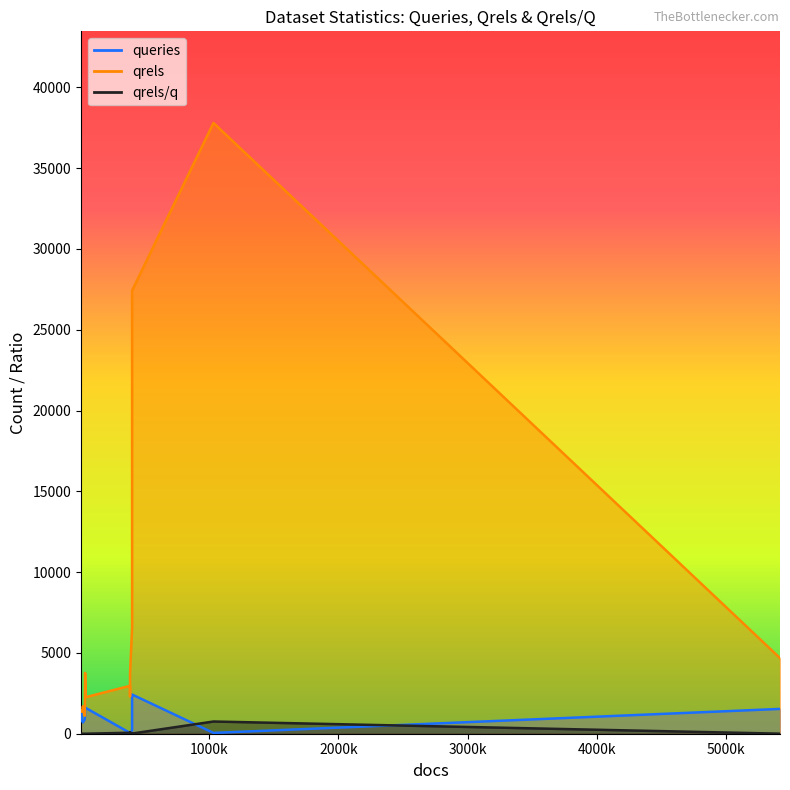

Is it true that queries equals 50.0 at argsme/2020-04-01/touche-2021-task-1?

True